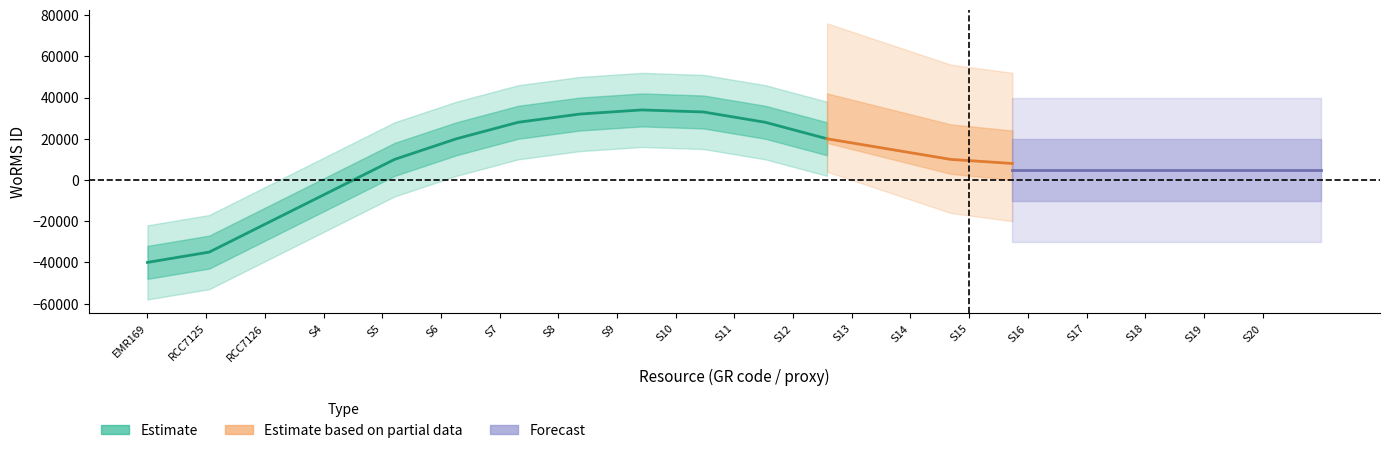

How many values are below zero?

4